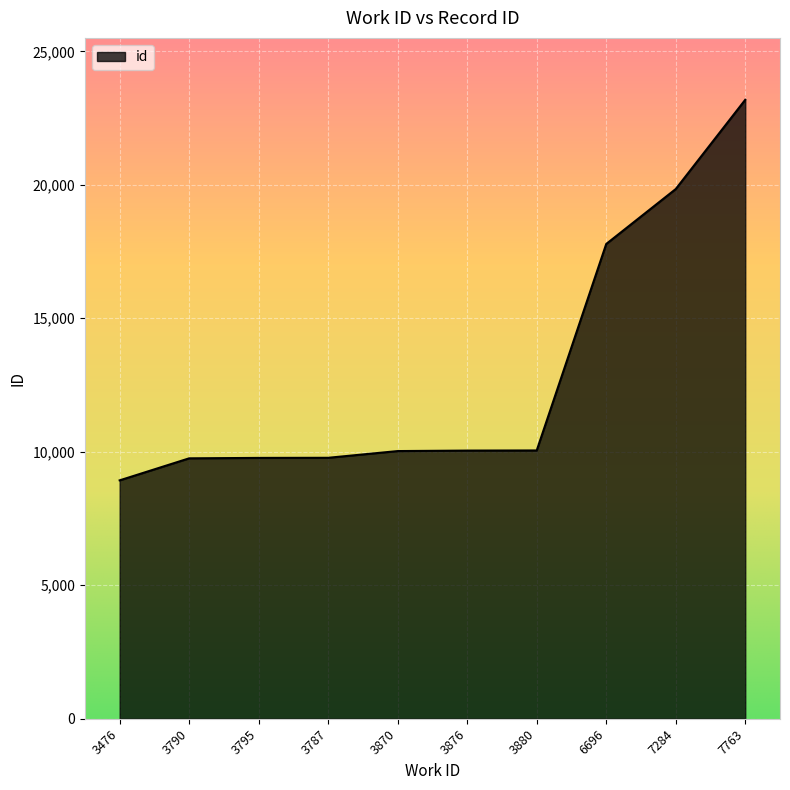

Which label corresponds to the largest value in the chart?

7763